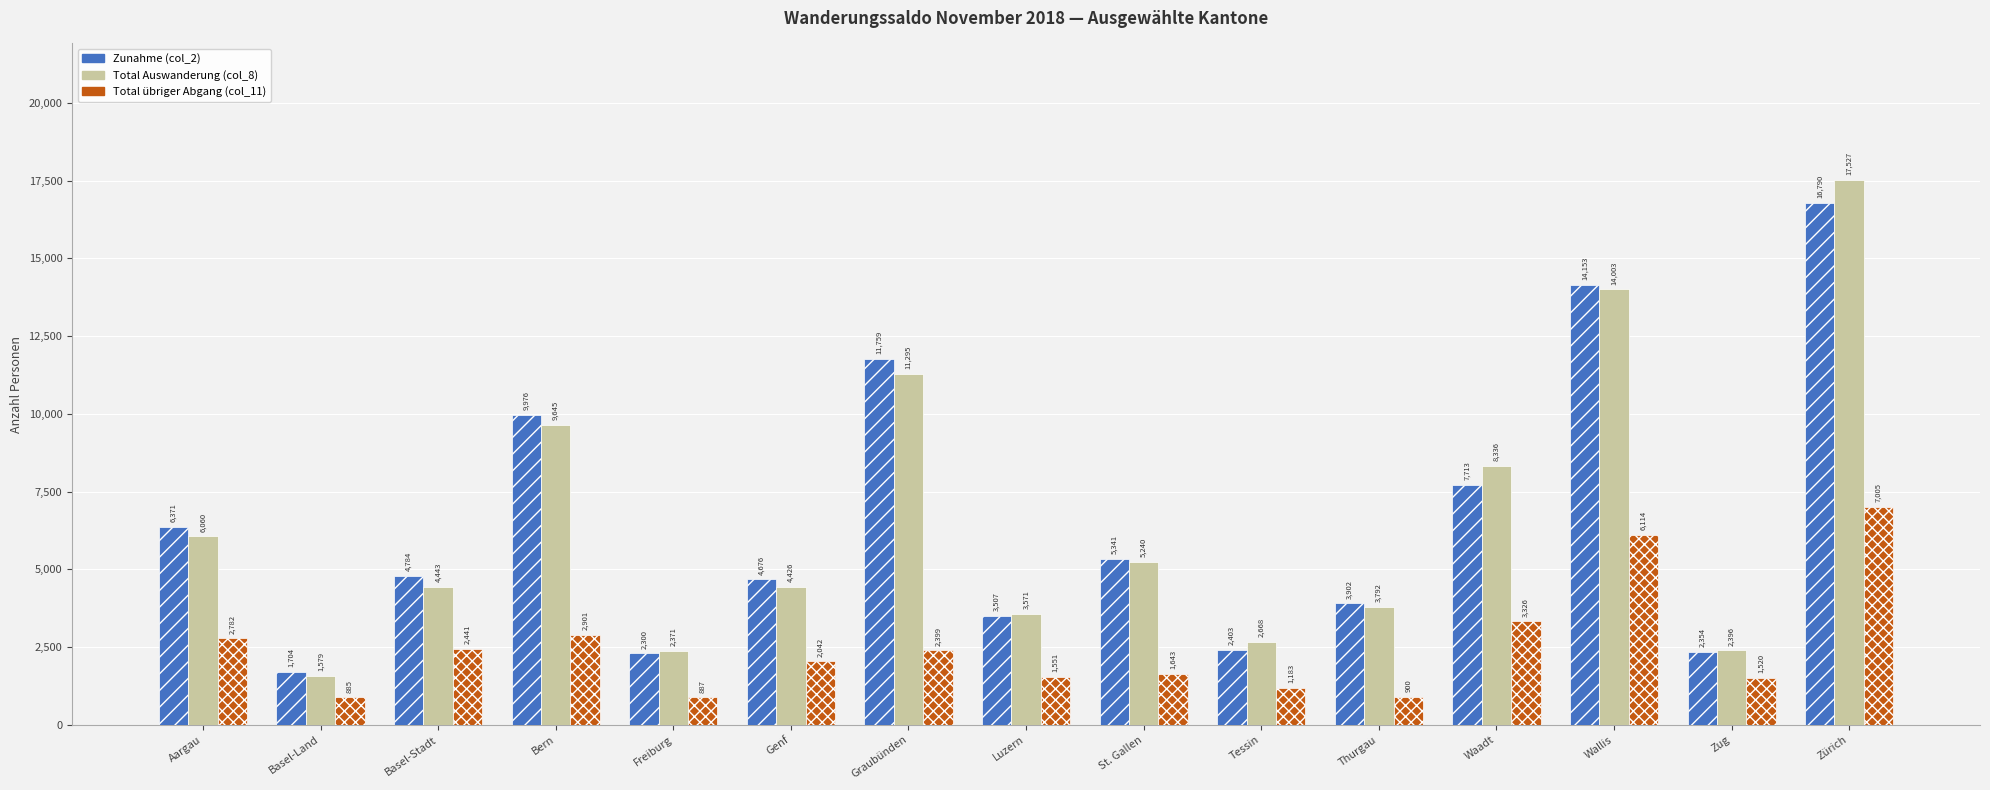

What is the average value of the Total übriger Abgang (col_11) series?

2505